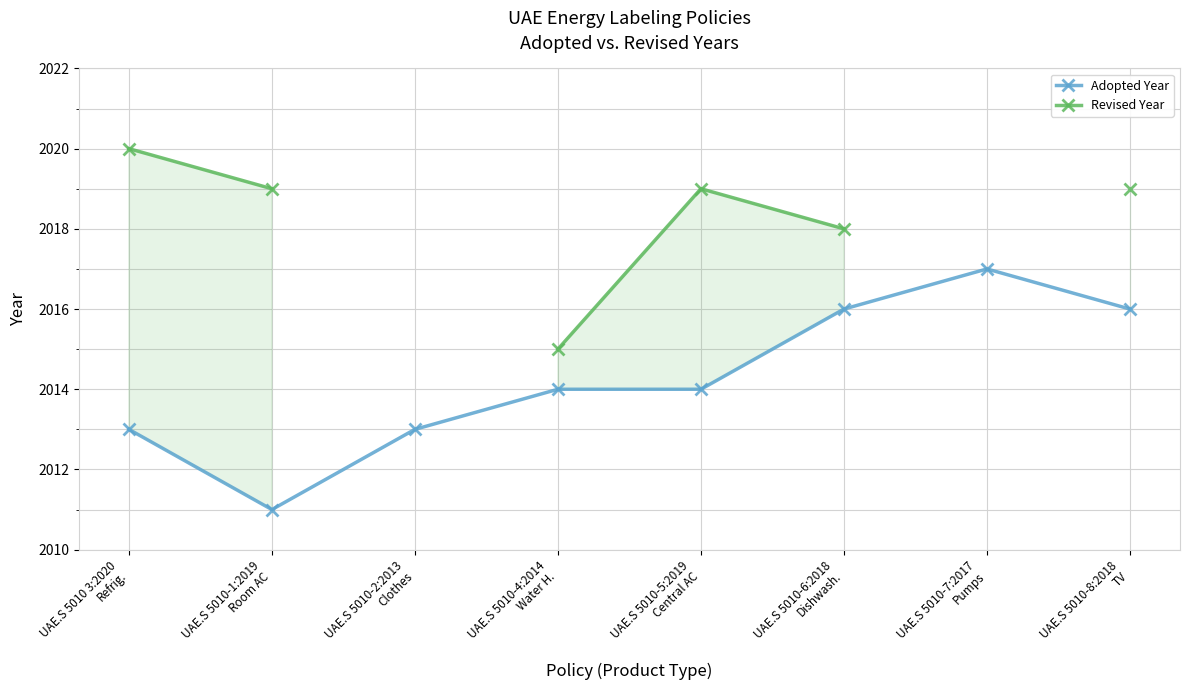

True or false: Revised Year has more than 2 interior local peaks.

False